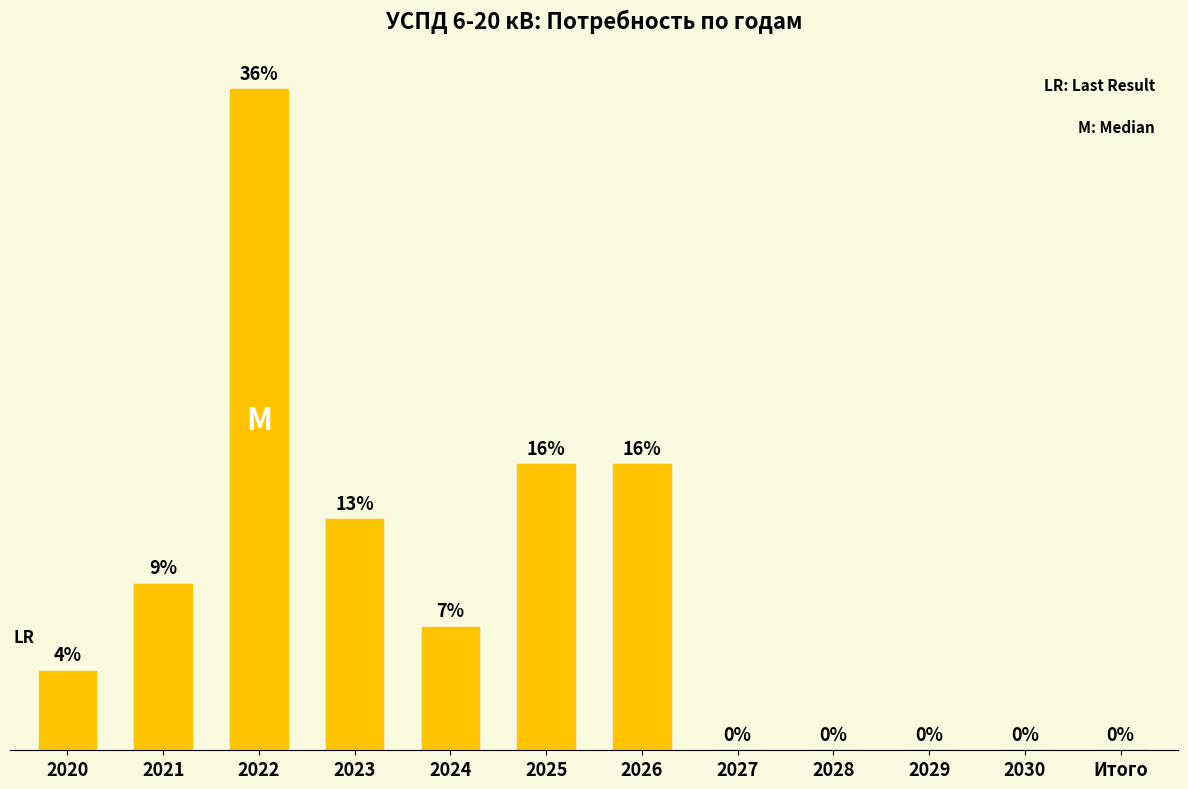

Which has a higher value, 2027 or 2022?

2022